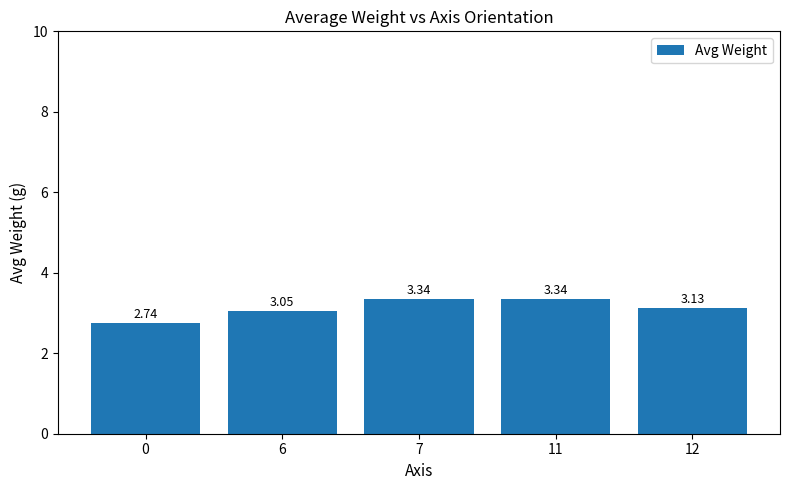

How many categories are shown in the chart?

5